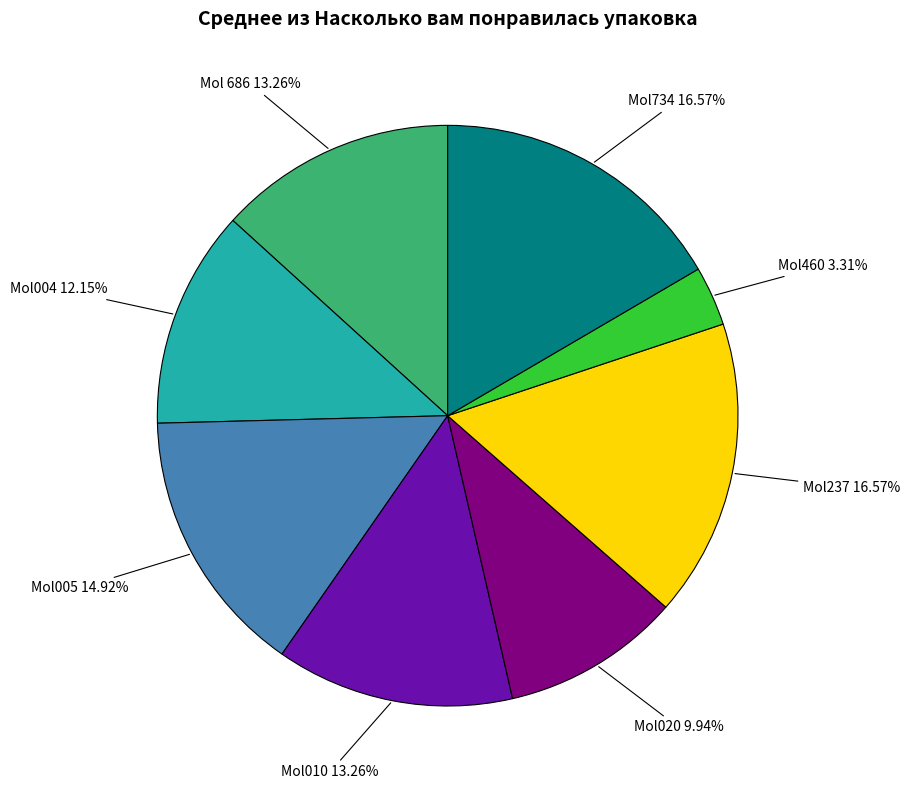

Count the number of slices in the pie.

8